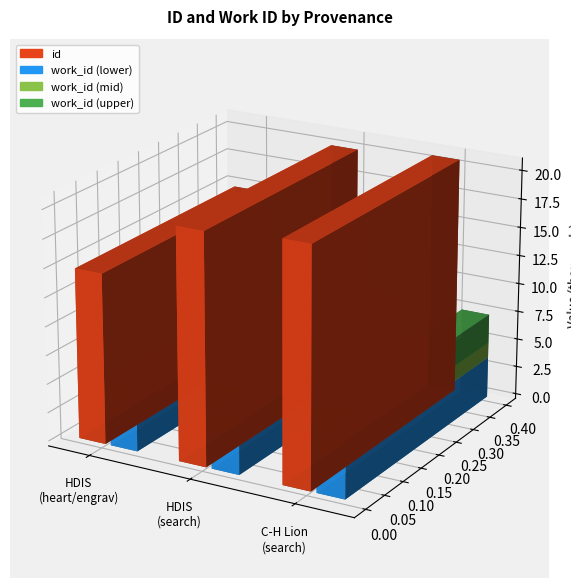

Which has a higher value, Searching in HDIS or Searching in C-H Lion?

Searching in C-H Lion